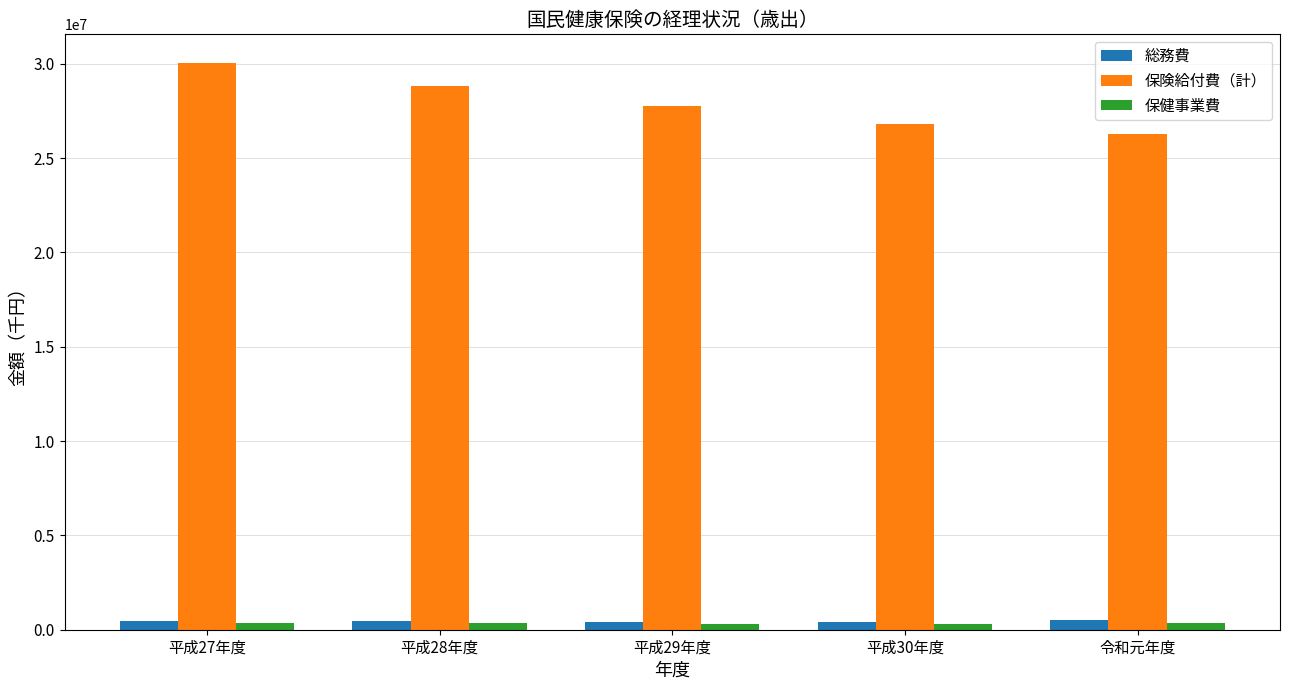

What value does the 保険給付費（計） series have at 平成29年度, to the nearest 10?

27755590